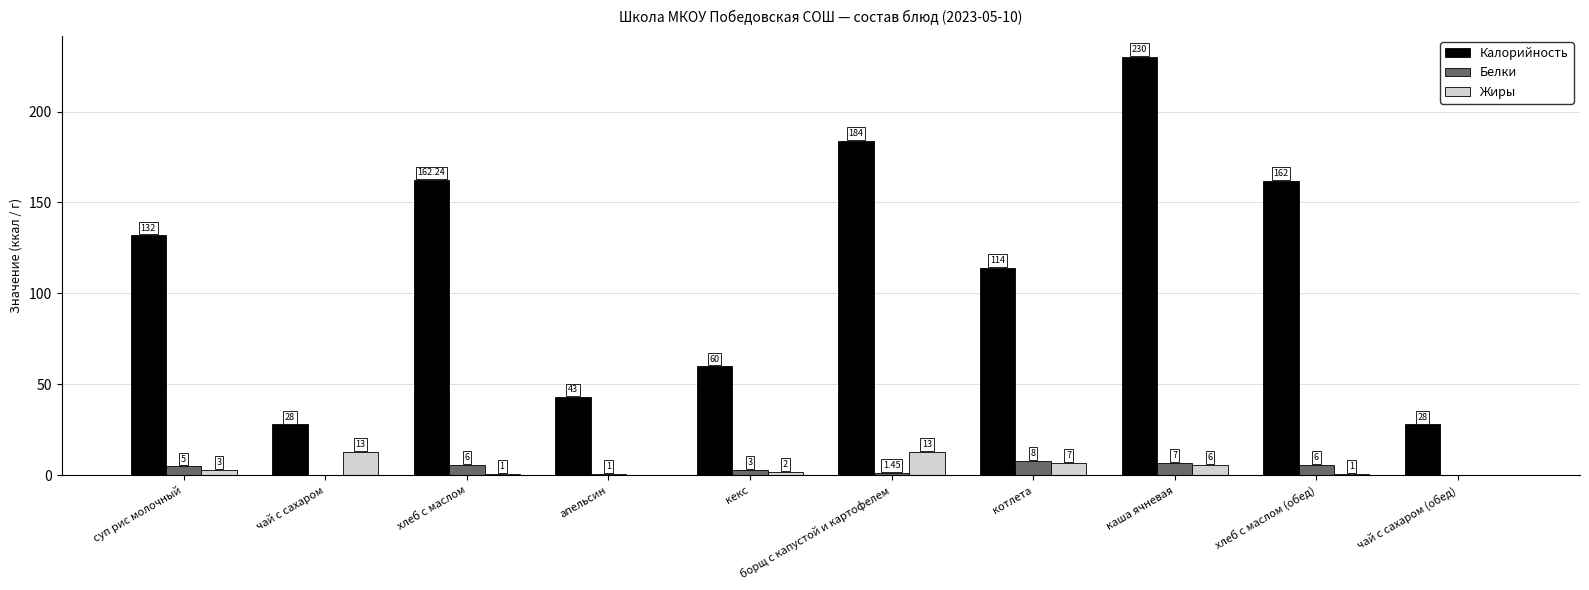

What is the sum of all Белки values?

37.5